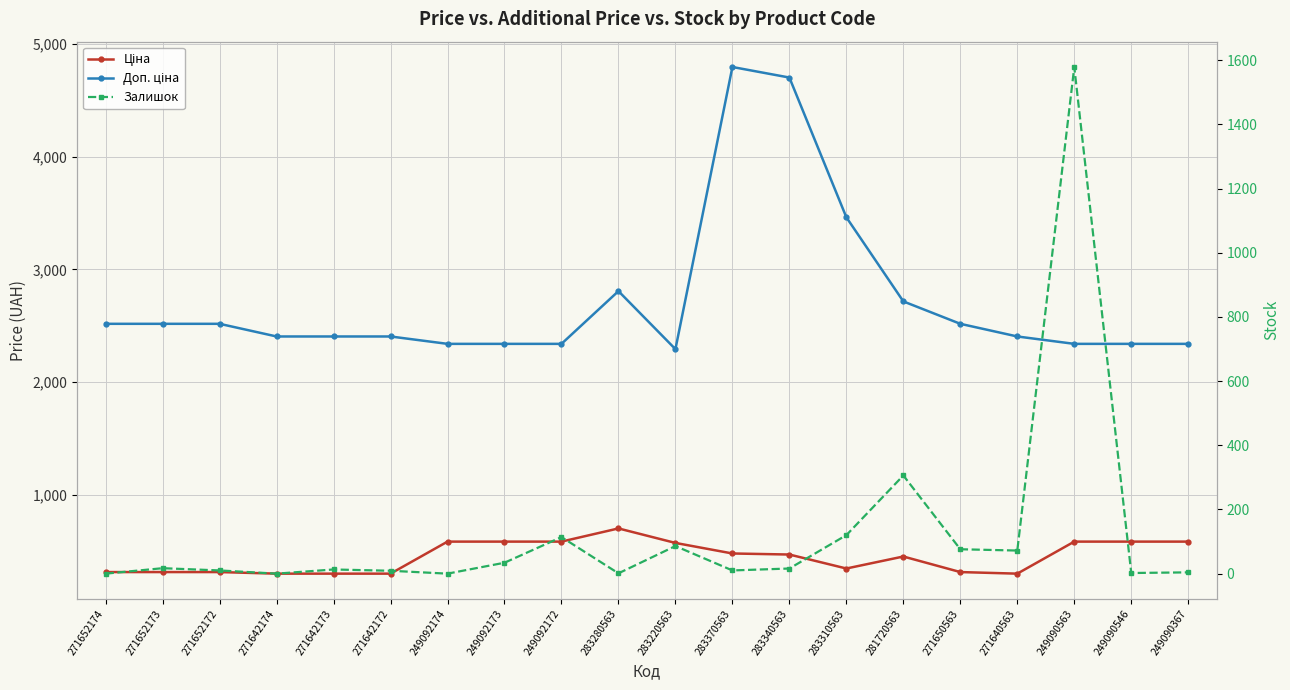

Is the value of Залишок at 271652173 greater than the value of Доп. ціна at 249092173?

No